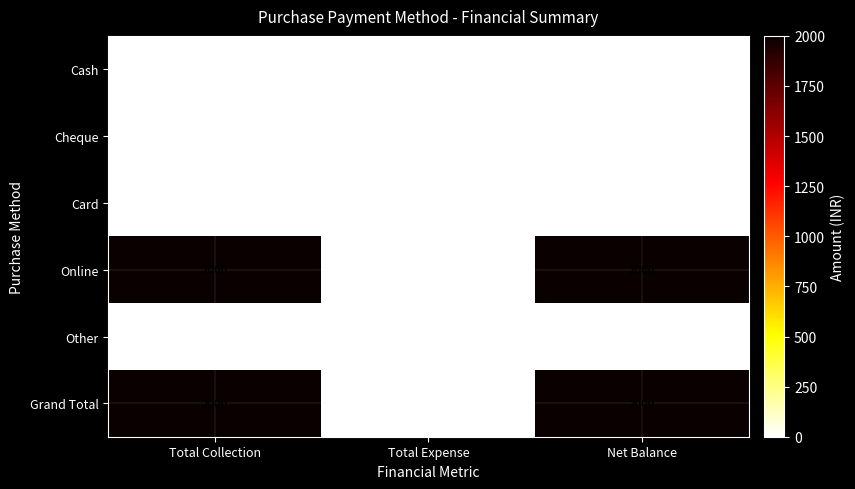

Reading left to right, transcribe all the data shown in this chart.

Cash: 0	0	0
Cheque: 0	0	0
Card: 0	0	0
Online: 2000	0	2000
Other: 0	0	0
Grand Total: 2000	0	2000